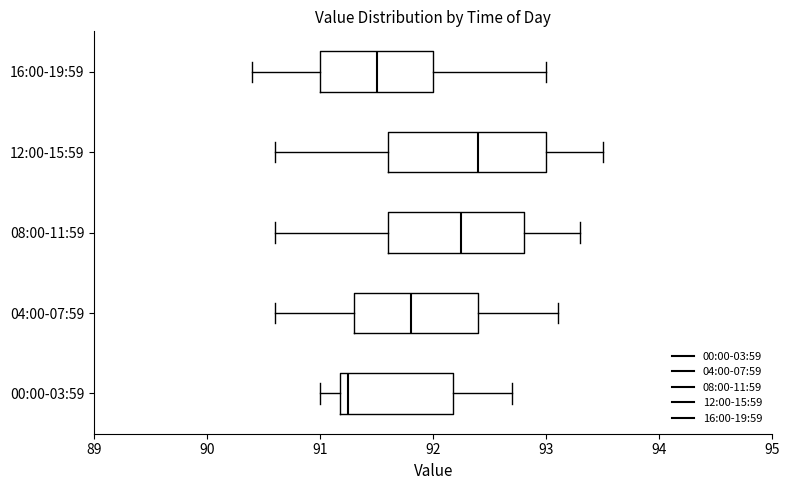

Where is the left edge of the box for 12:00-15:59 on the x-axis? The values are not printed on the chart, so give them approximately, as read against the axis.

91.6